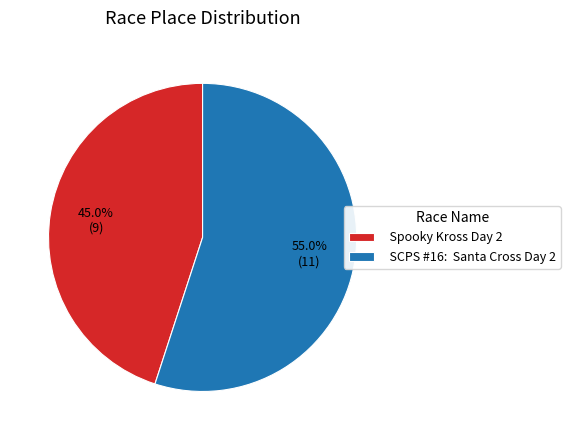

What portion of the pie excludes Spooky Kross Day 2?

55.0%